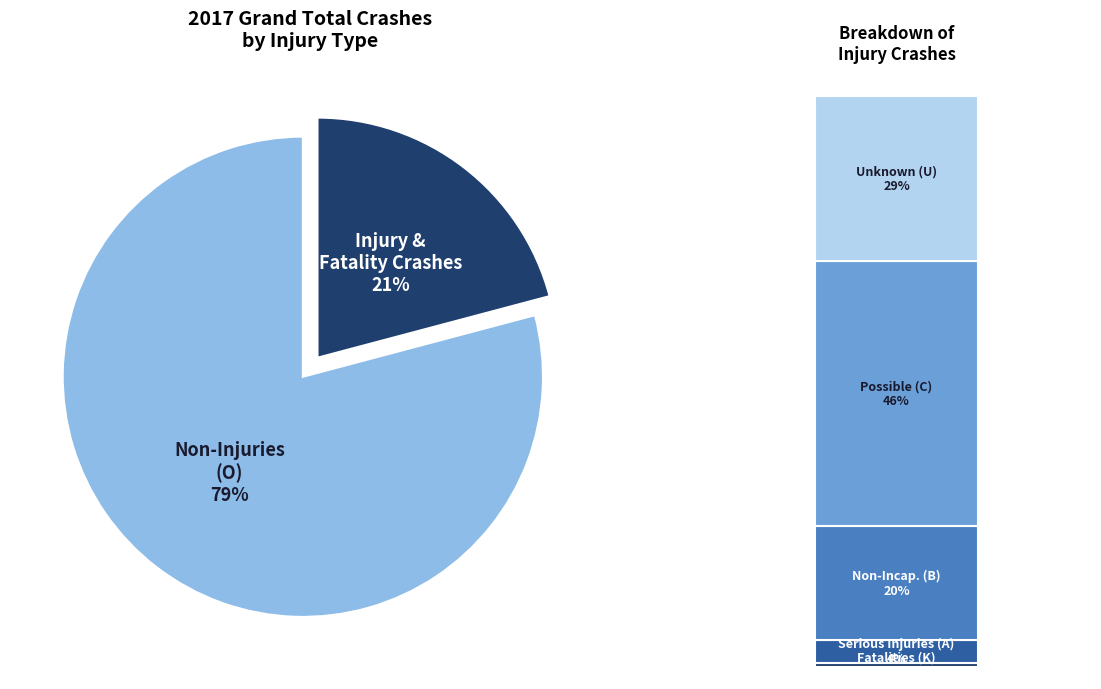

The Non-Injuries (O) slice represents 87% of the pie. True or false?

False